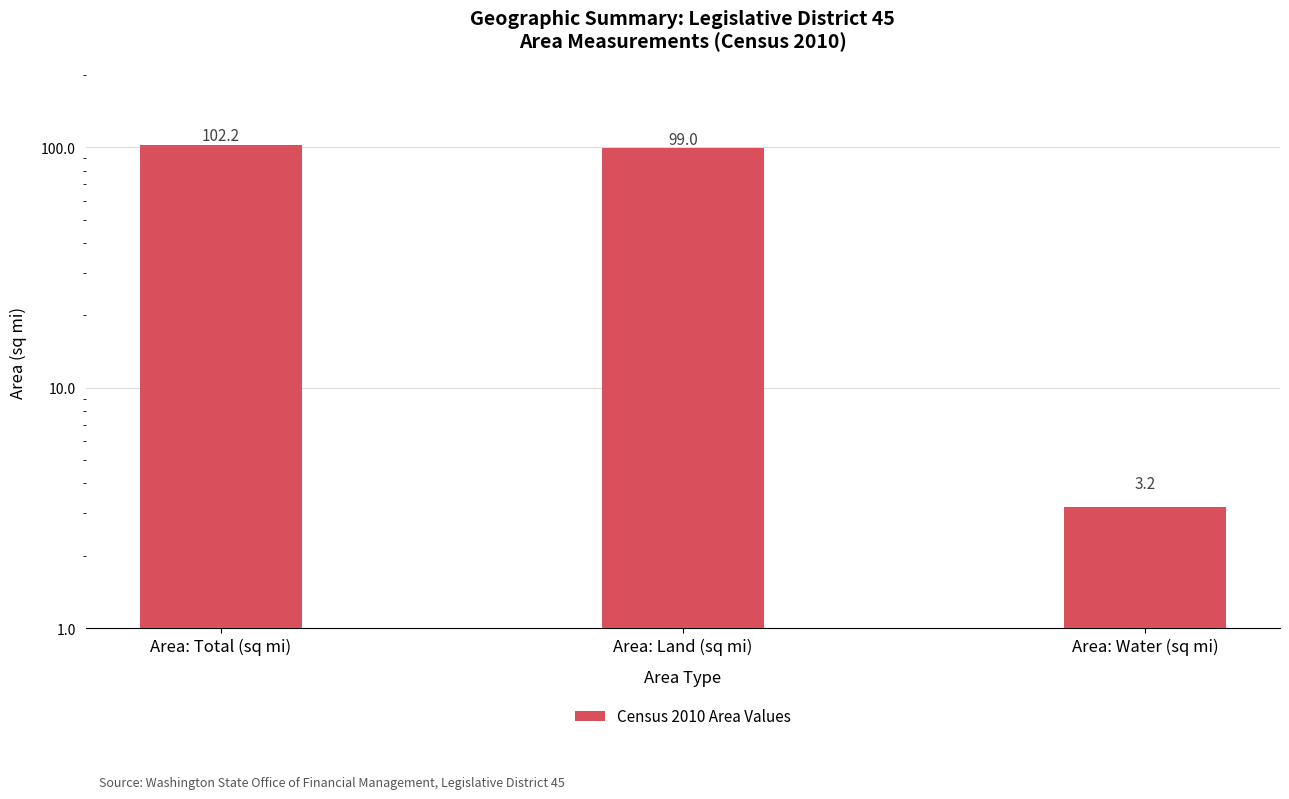

What is the value of the 1st bar from the left?

102.2